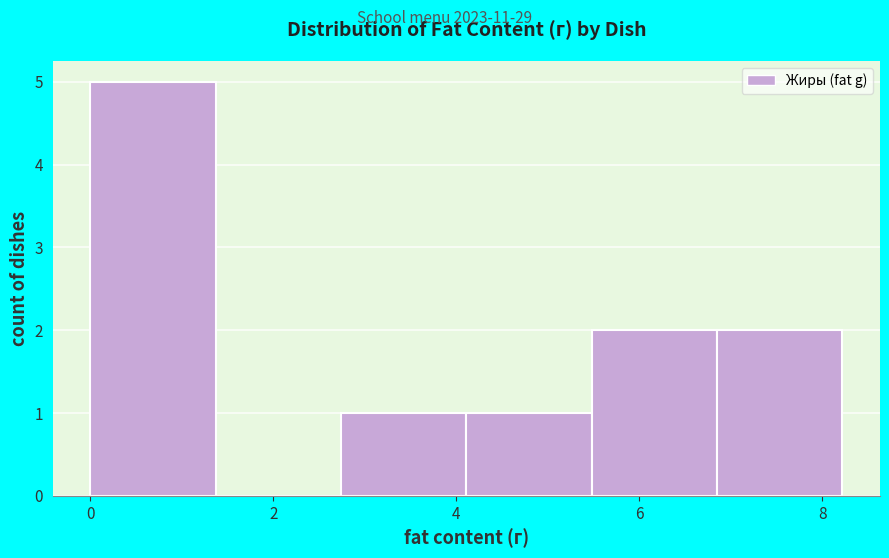

Which range on the x-axis has the tallest bar?

0.0 to 1.4